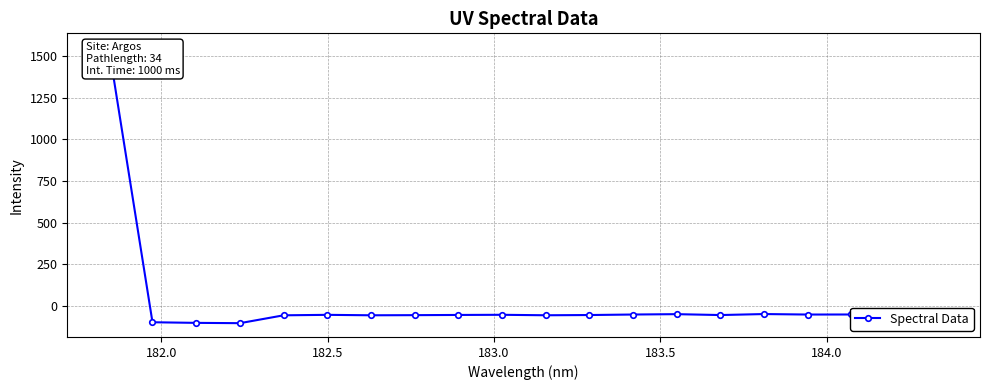

The chart shows a value of -17.8 at 183.5. True or false?

False